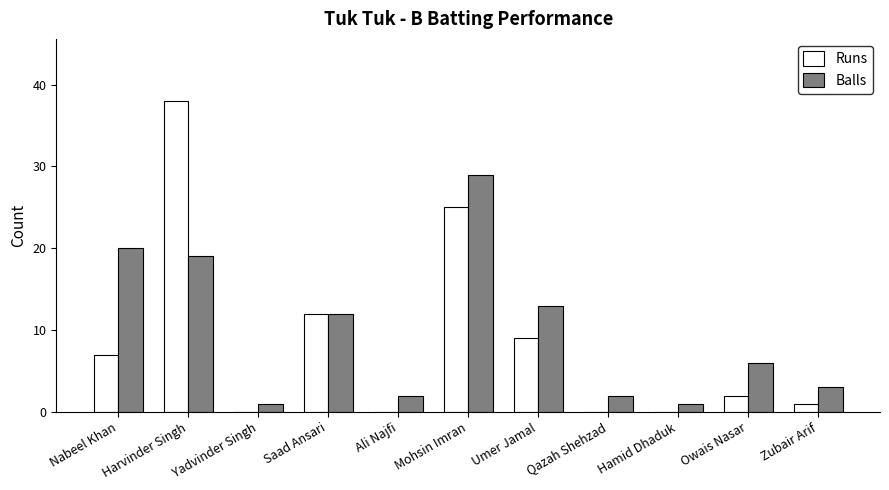

Does the chart contain stacked bars?

No